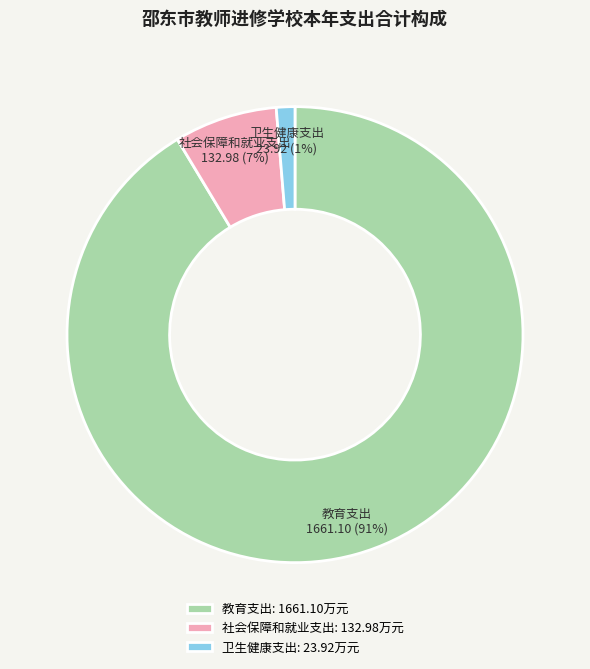

What is the majority slice?

教育支出